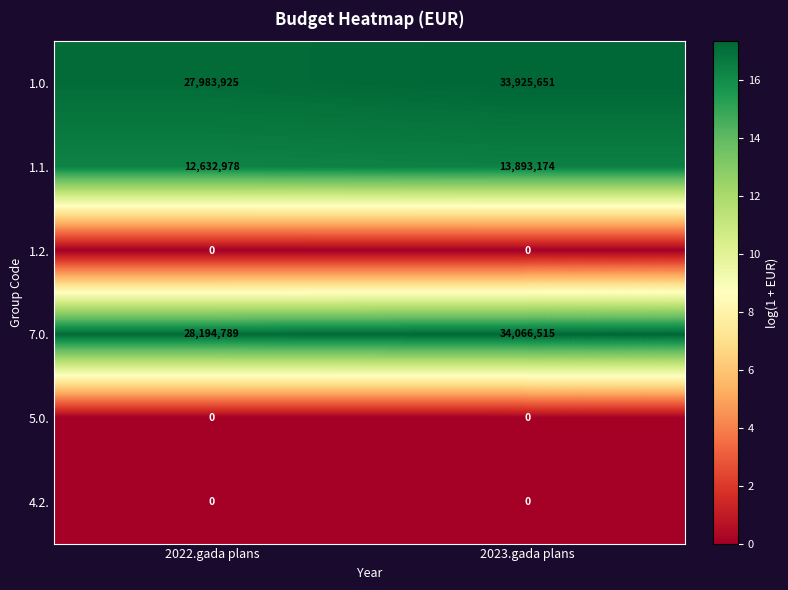

At which category is the sum across all series the highest?

2023.gada plans